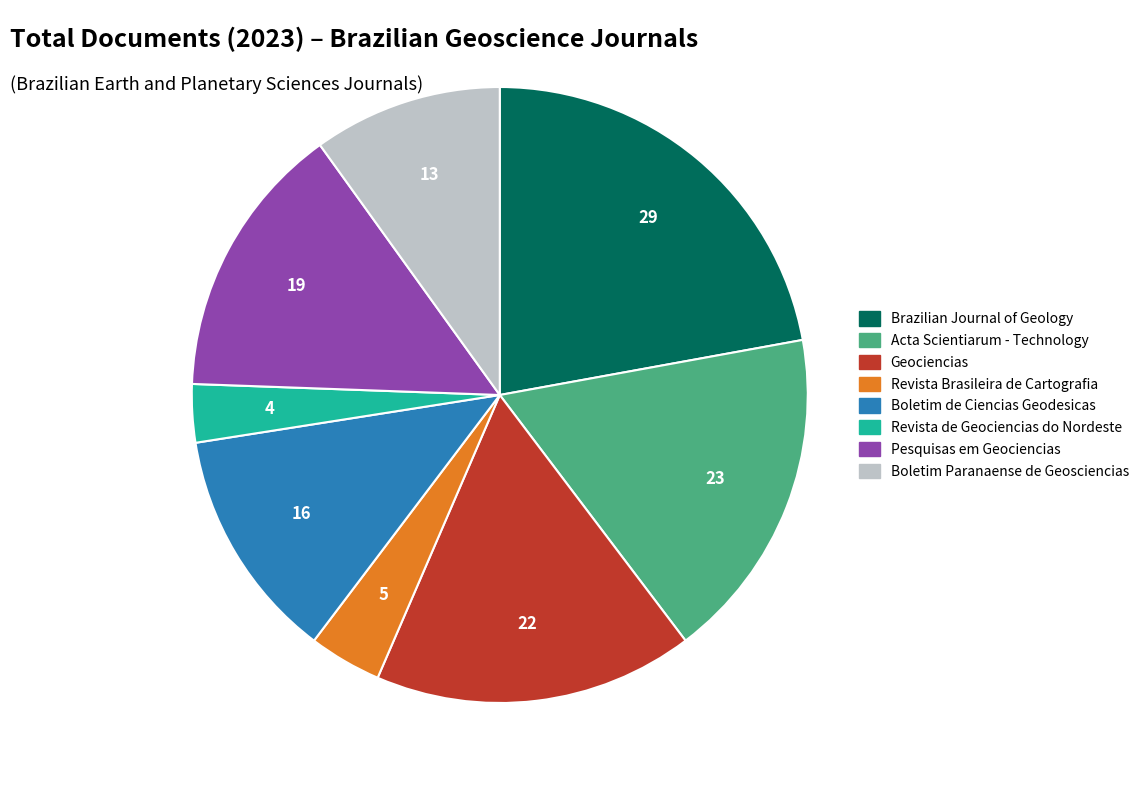

Does any single category account for the majority?

No